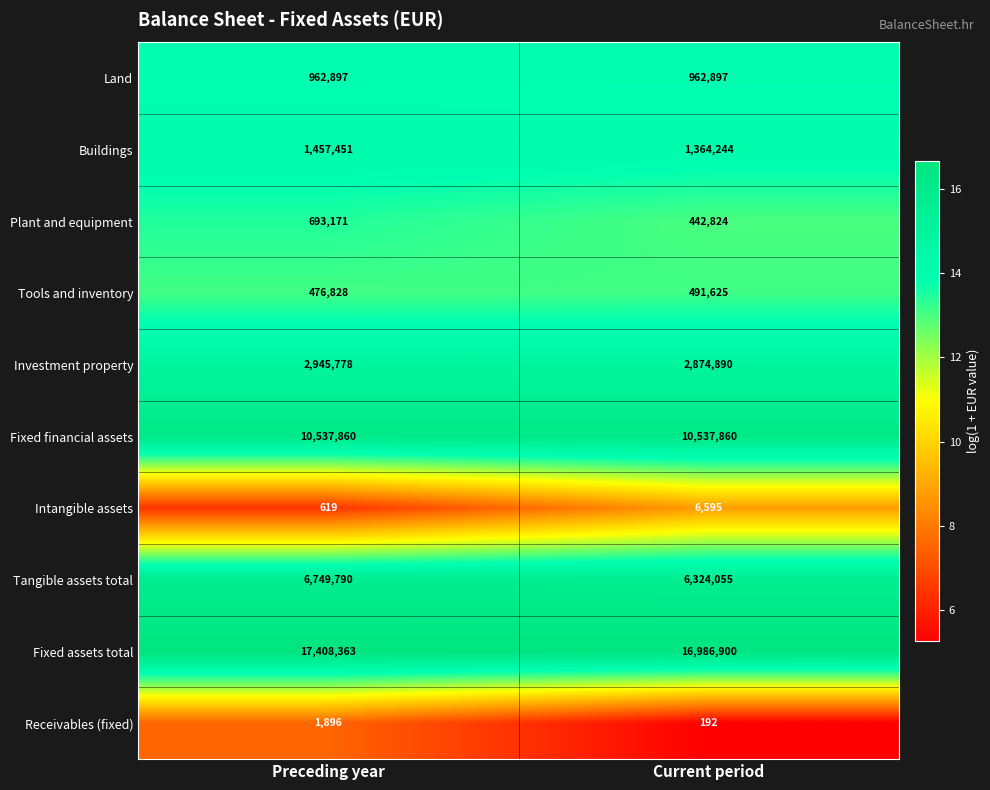

What is the difference between the Investment property values at Current period and Preceding year?

70888